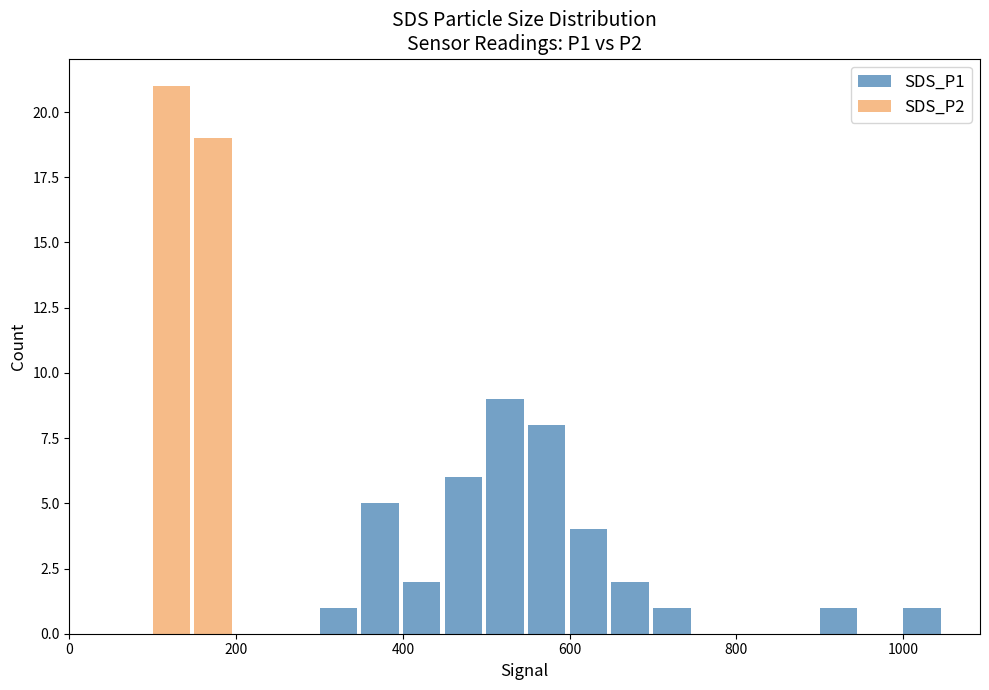

What are all the series names shown in the legend?

SDS_P1, SDS_P2